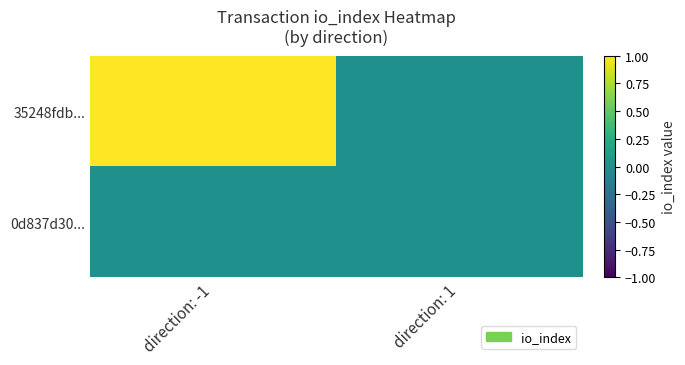

Reading left to right, what are all the values shown in this chart?

35248fdb...: direction: -1=1	direction: 1=0
0d837d30...: direction: -1=0	direction: 1=0